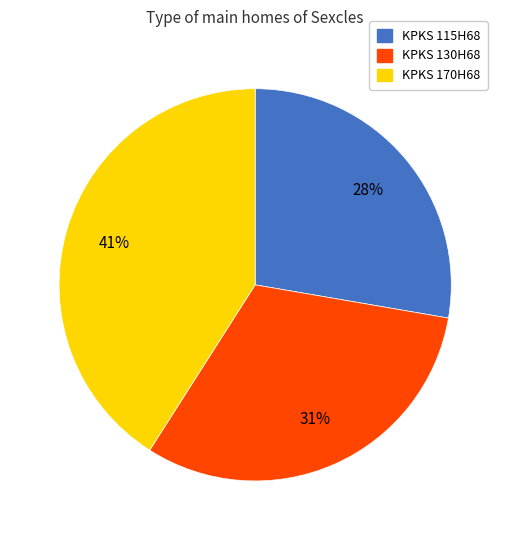

Combined, do KPKS 115H68 and KPKS 170H68 account for over 50%?

Yes